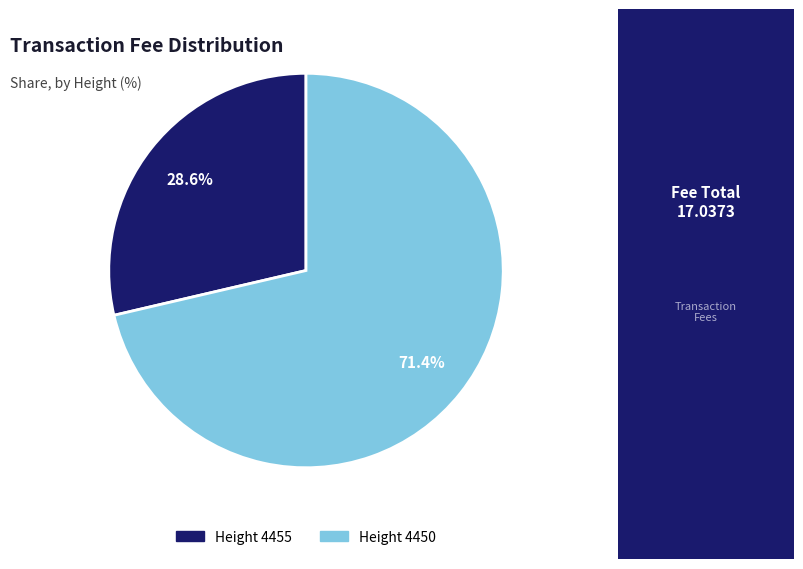

Is there a majority slice in this chart?

Yes